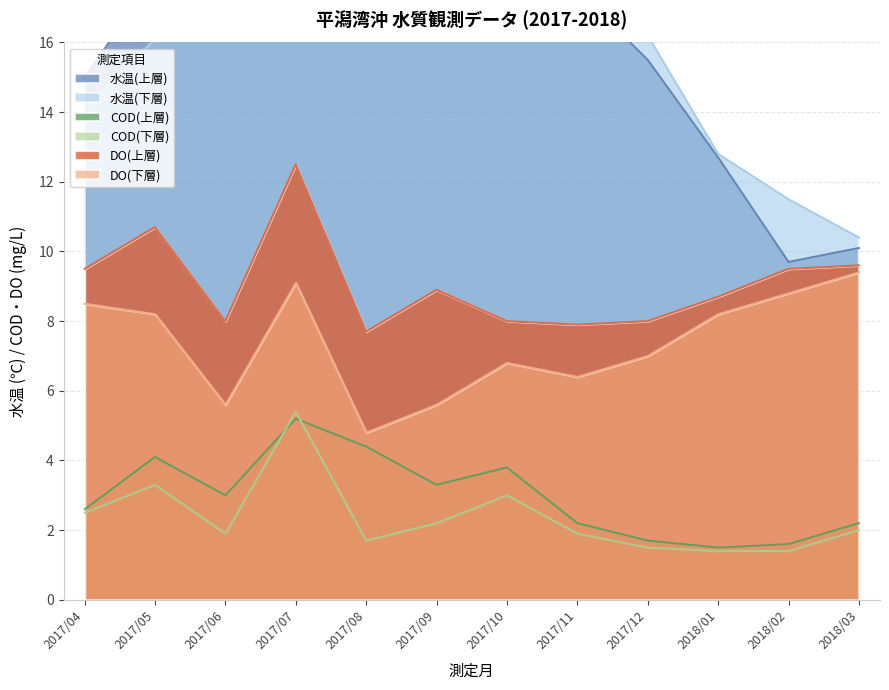

What is the value of the 水温(上層) point at the 6th from the left?

23.4